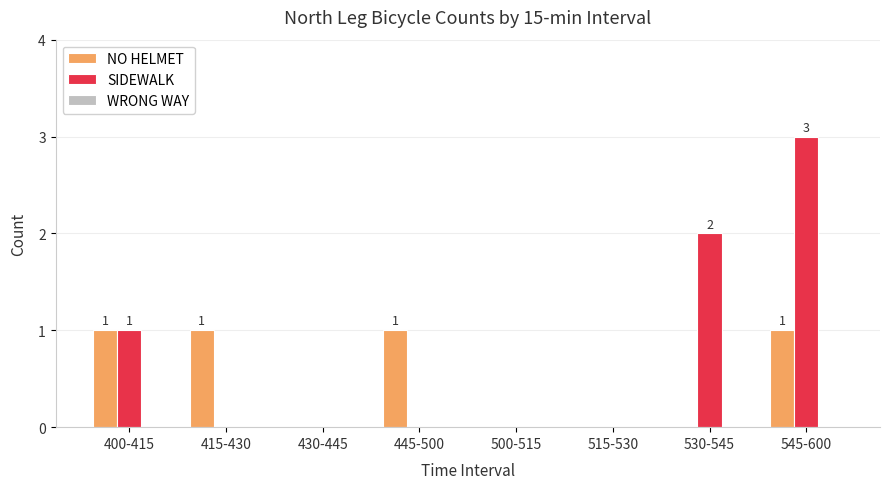

At which category is the sum across all series the highest?

545-600